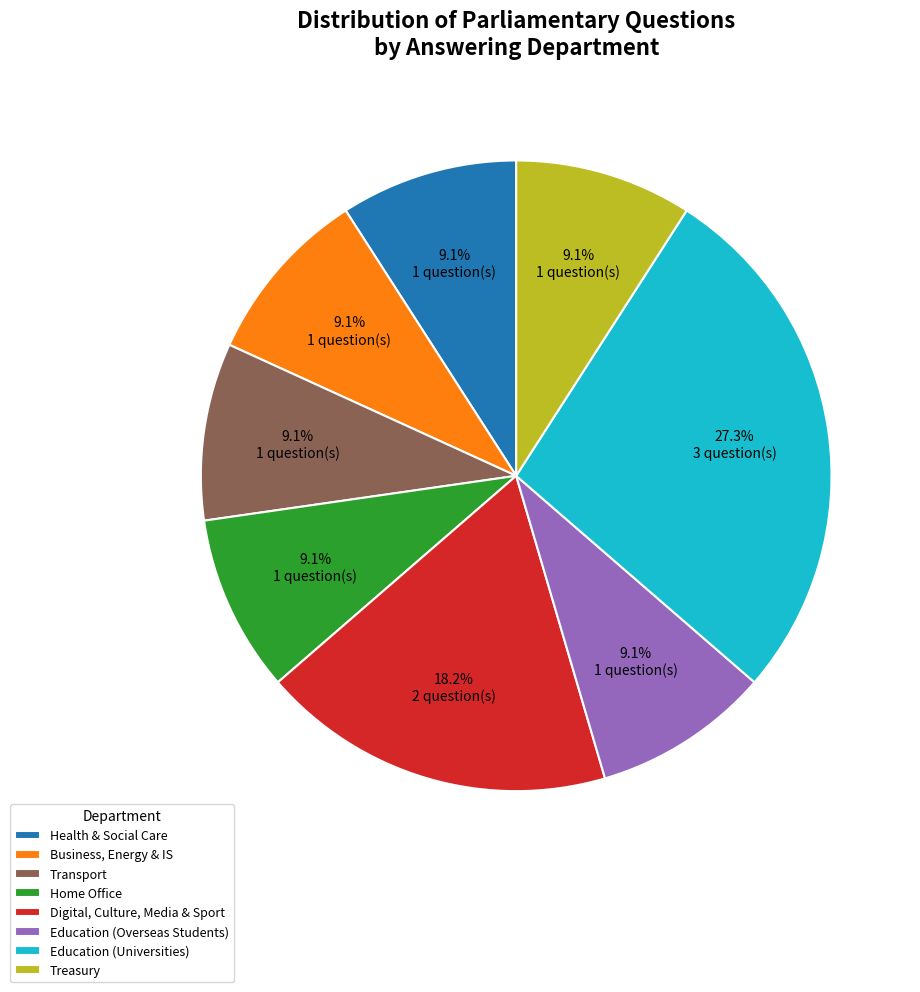

Does any single category account for the majority?

No